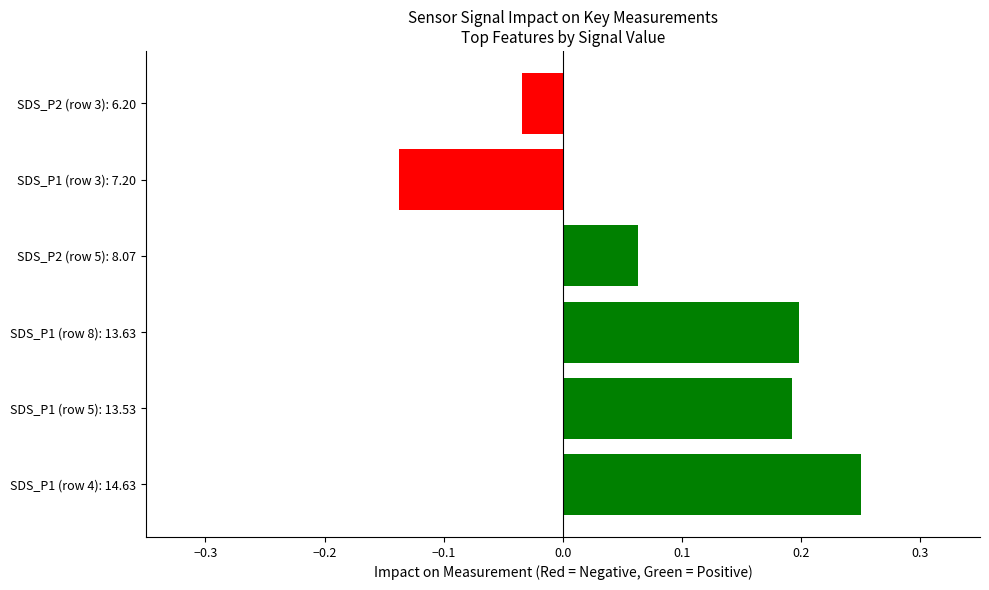

At which category does the chart reach its peak across all series?

SDS_P1 (row 4): 14.63